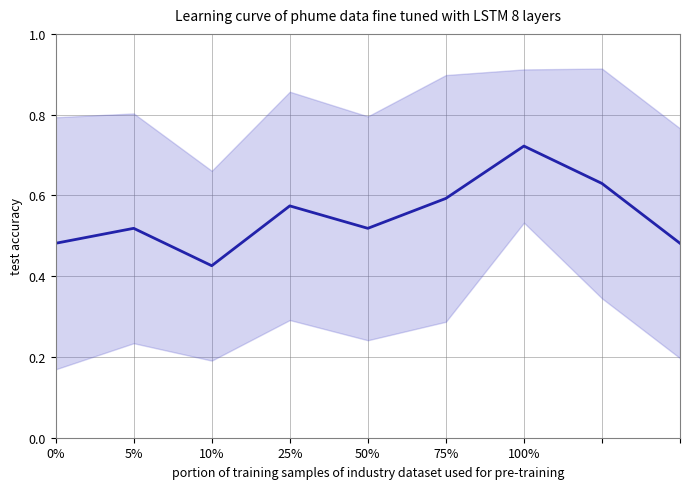

Which label corresponds to the largest value in the chart?

100%